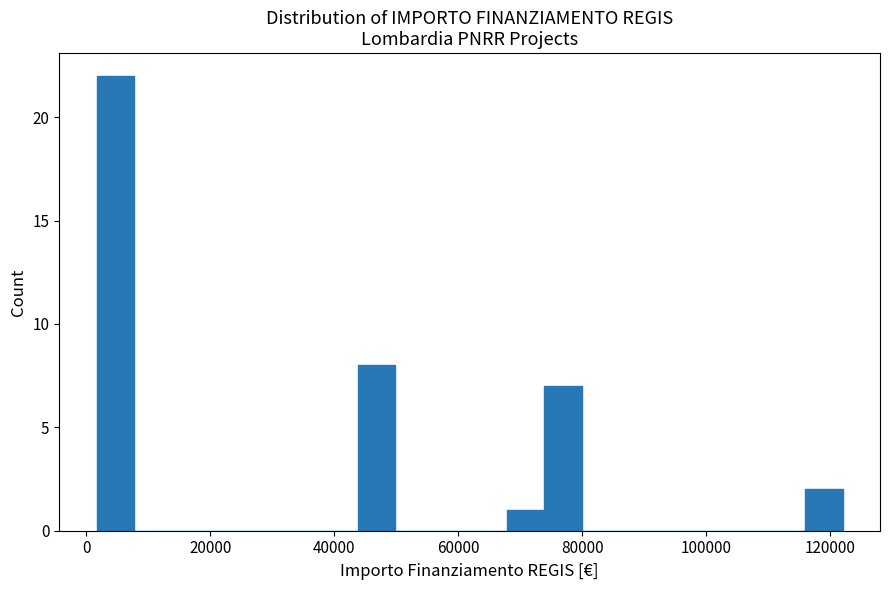

Read against the x-axis, roughly where is the centre of the tallest bar?

4000